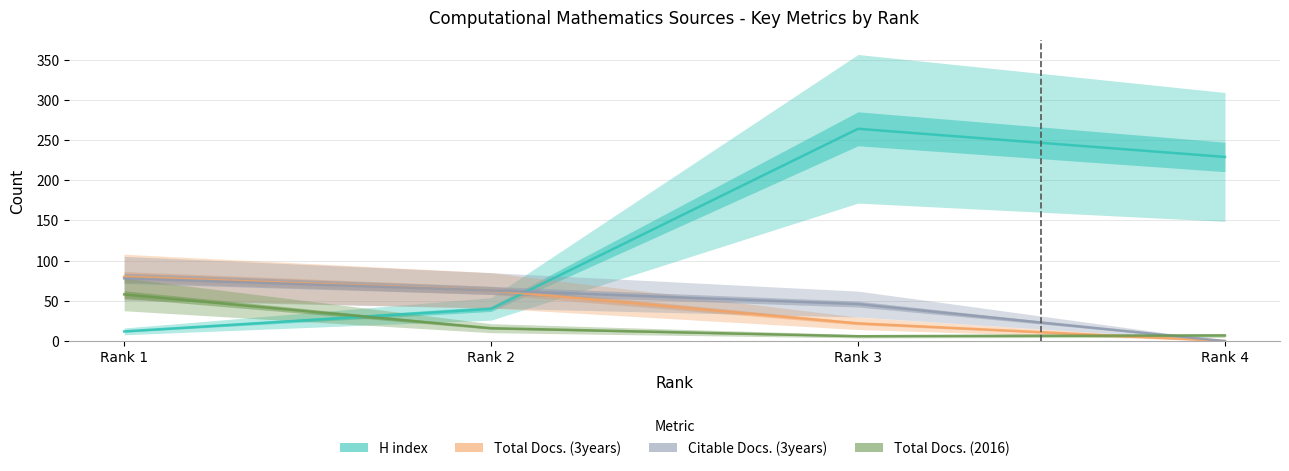

Rank the series by their maximum value, from highest to lowest.

H index, Total Docs. (3years), Citable Docs. (3years), Total Docs. (2016)